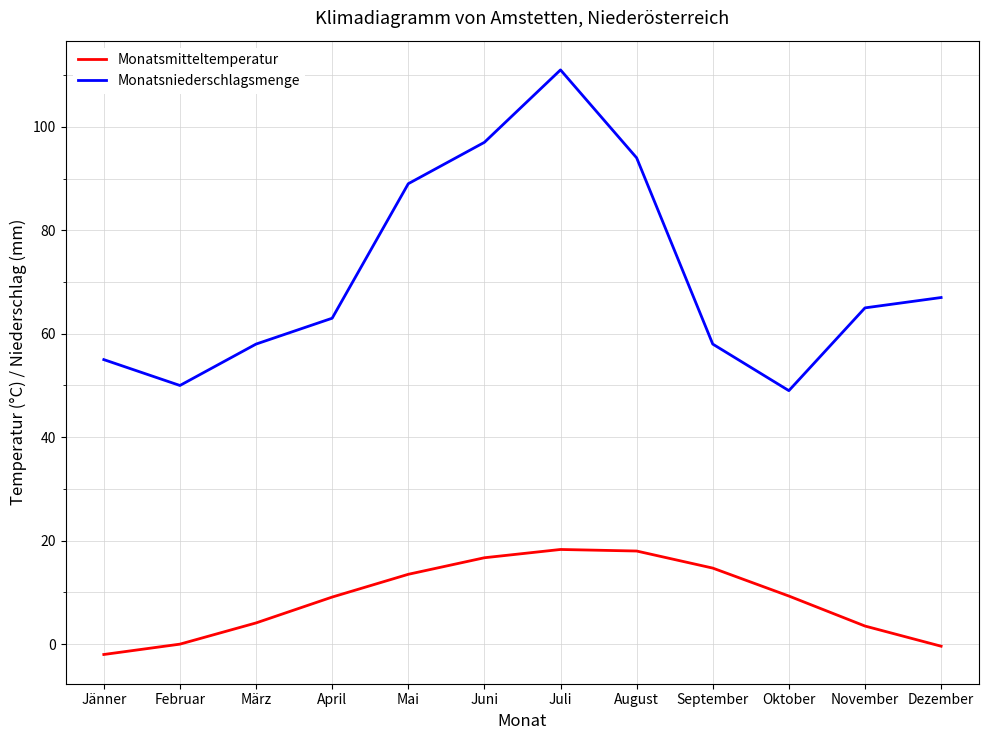

What is the difference between the Monatsmitteltemperatur values at Dezember and Juli?

18.7